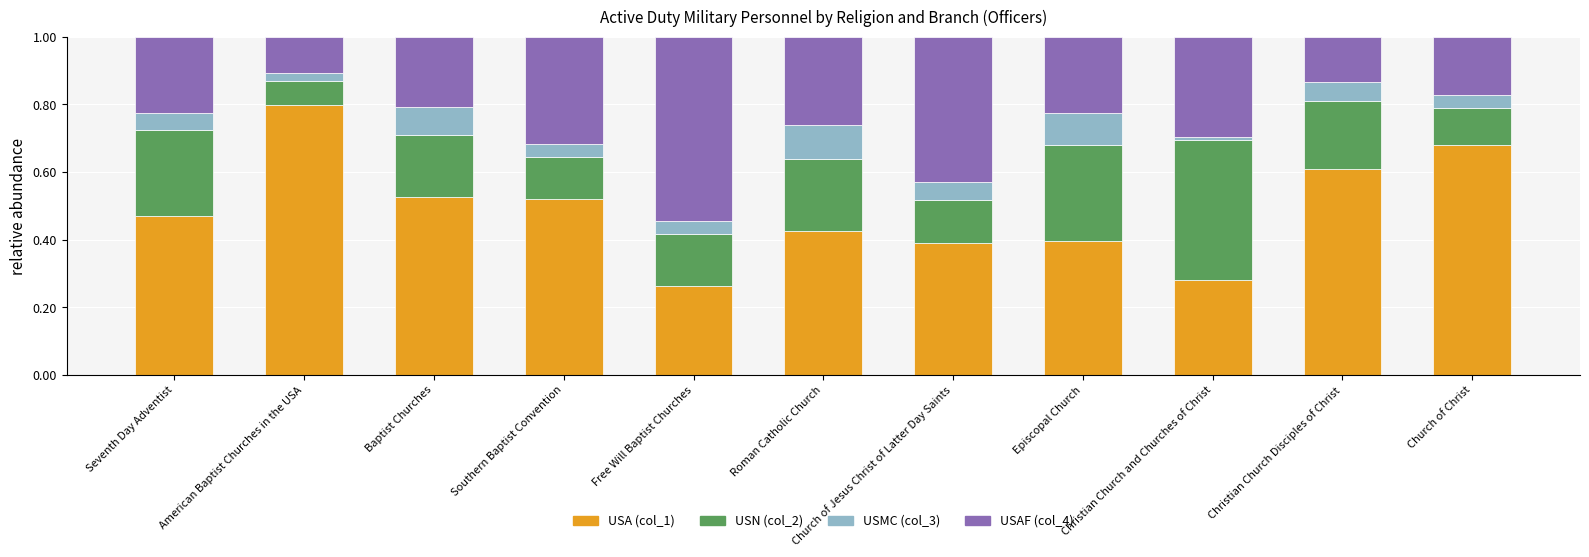

Does the chart contain stacked bars?

Yes